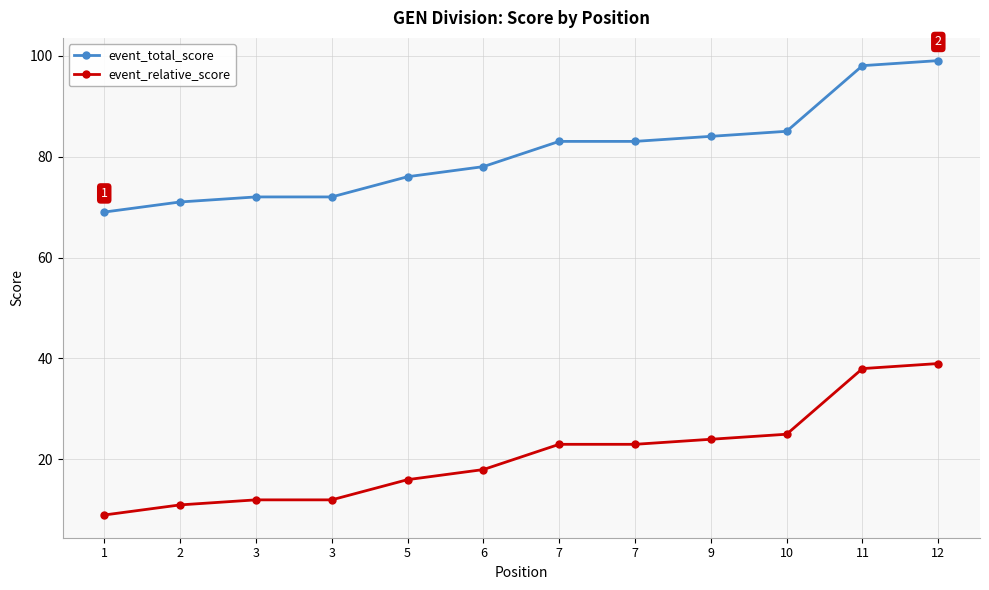

True or false: event_relative_score has more than 2 points higher than both neighbors.

False